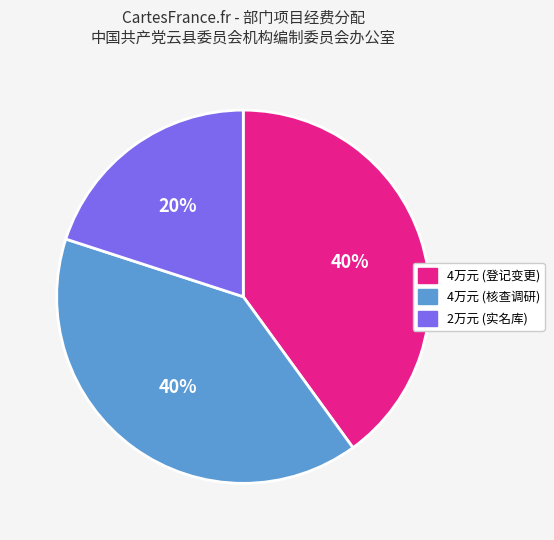

Is there any slice that represents more than half of the pie?

No